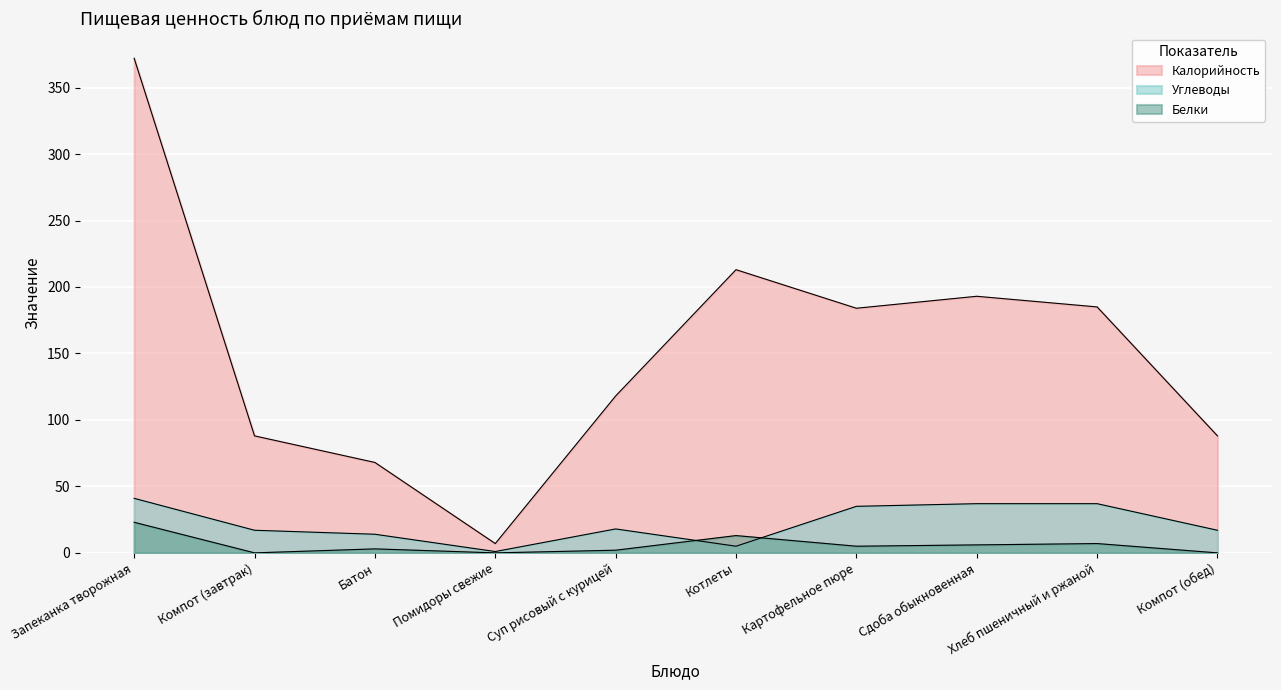

What is the approximate value of Углеводы at Суп рисовый с курицей, to the nearest 5?

20